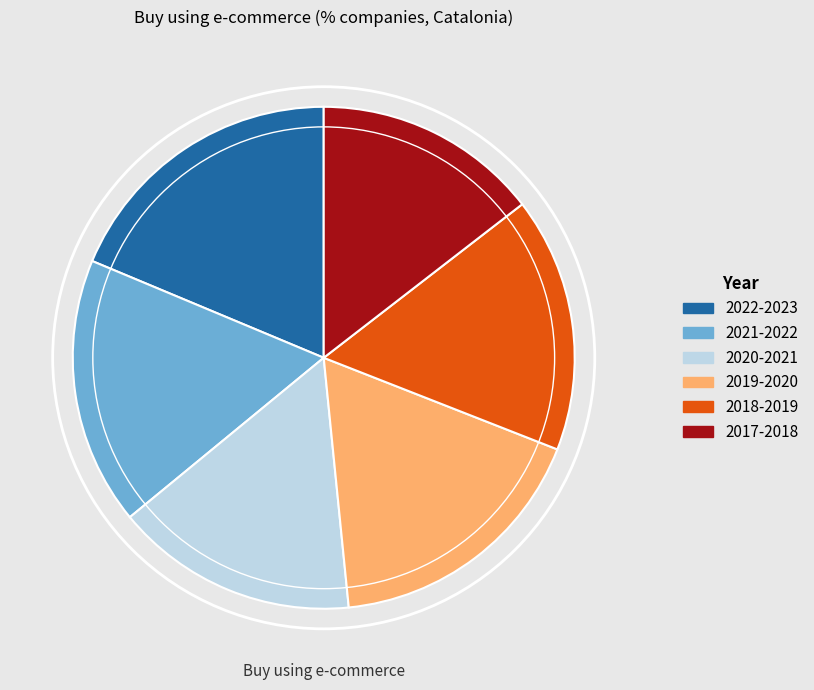

What is the smallest slice in the pie chart?

2017-2018